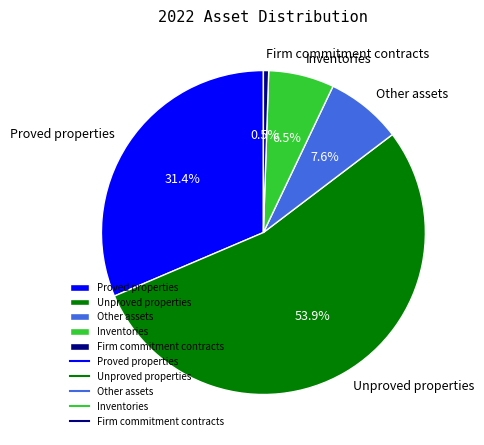

To the nearest percent, what portion does Proved properties represent?

31%